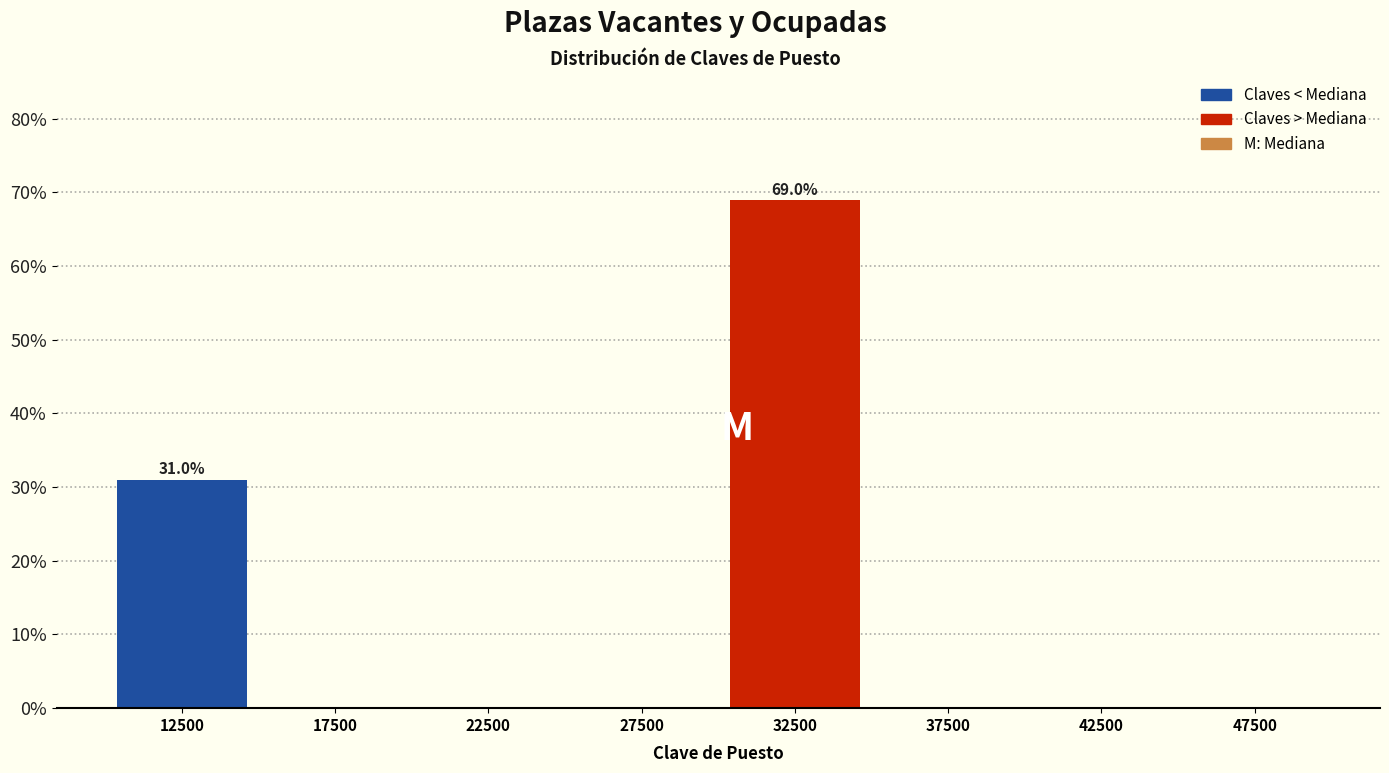

Which range on the x-axis has the tallest bar?

30000 to 35000